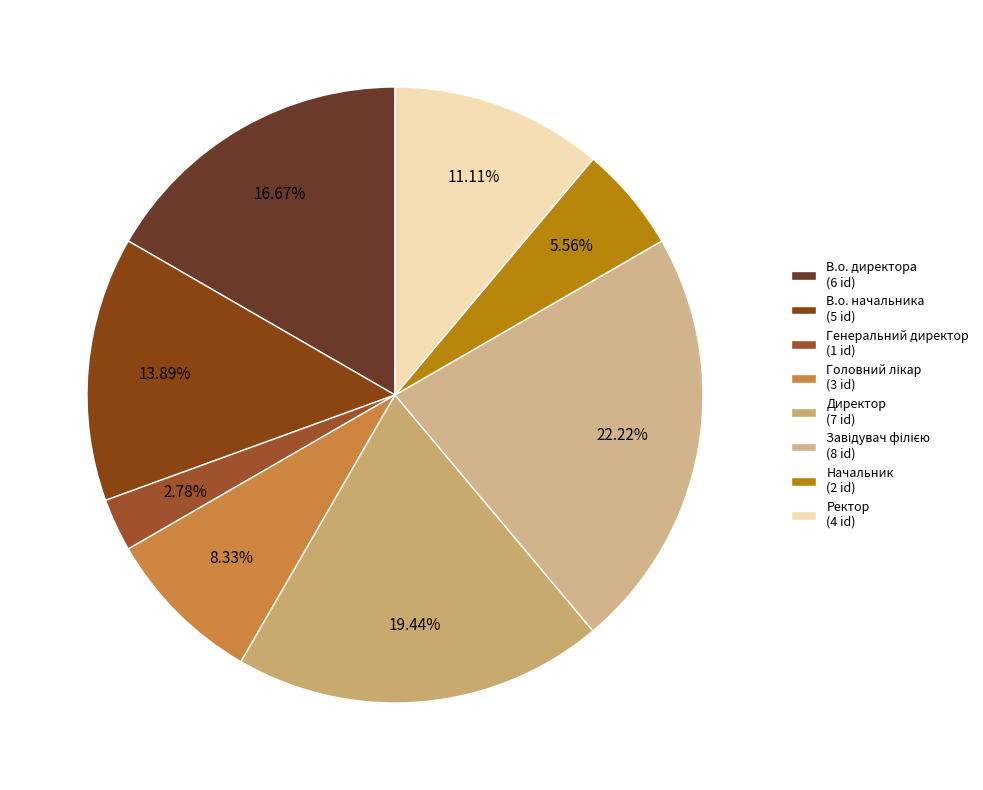

To the nearest percent, what percentage of the pie is В.о. директора?

17%